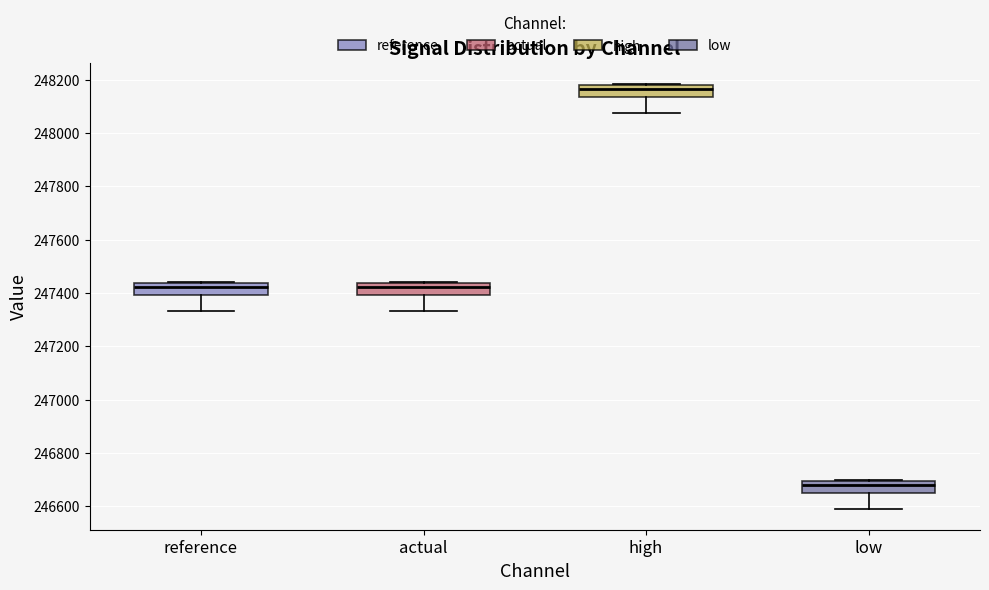

Where is the lower edge of the box for low on the y-axis? The values are not printed on the chart, so give them approximately, as read against the axis.

246640